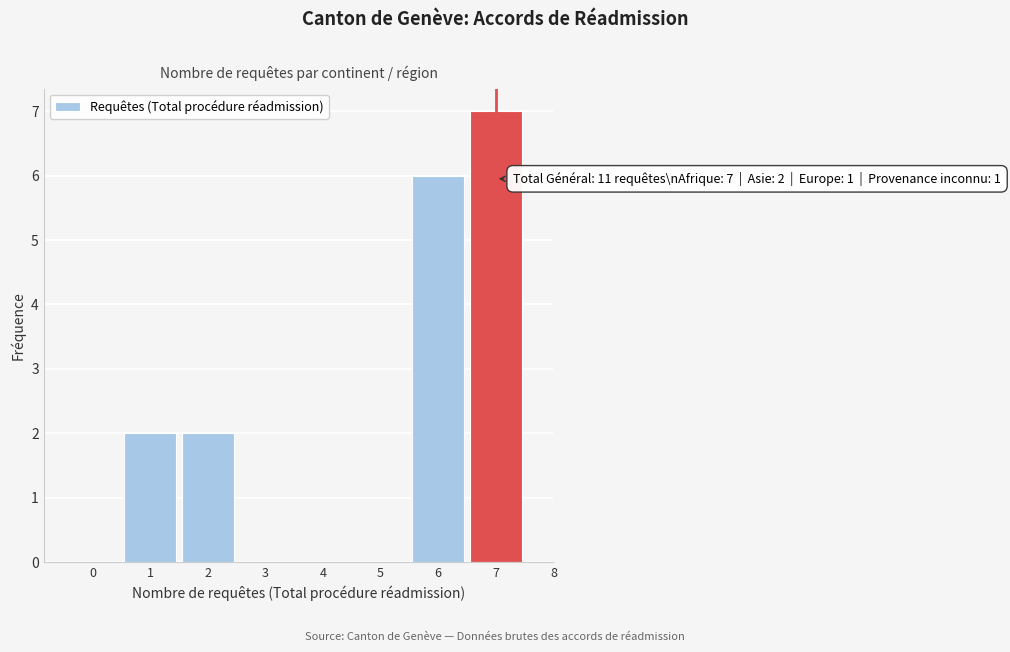

Over which range of the x-axis is the bar tallest?

6.5 to 7.5